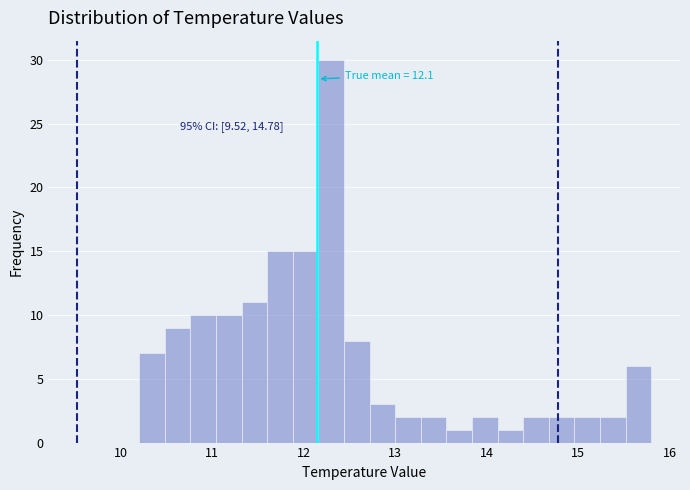

Read against the x-axis, roughly where is the centre of the tallest bar?

12.3